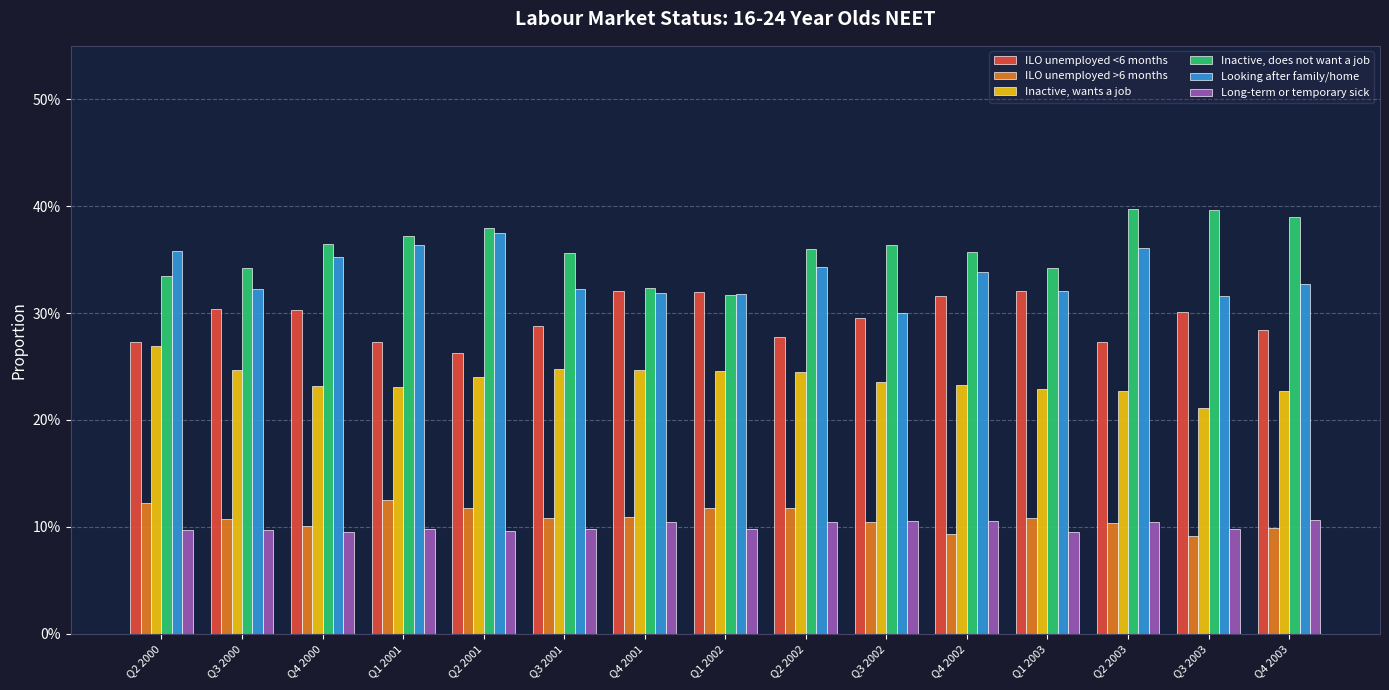

What are all the series names shown in the legend?

ILO unemployed <6 months, ILO unemployed >6 months, Inactive, wants a job, Inactive, does not want a job, Looking after family/home, Long-term or temporary sick